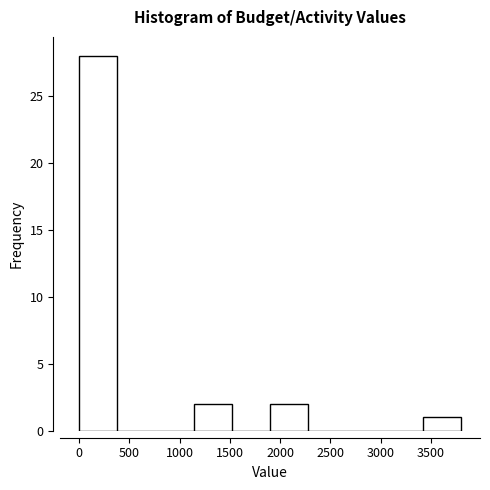

Which range on the x-axis has the tallest bar?

0 to 400